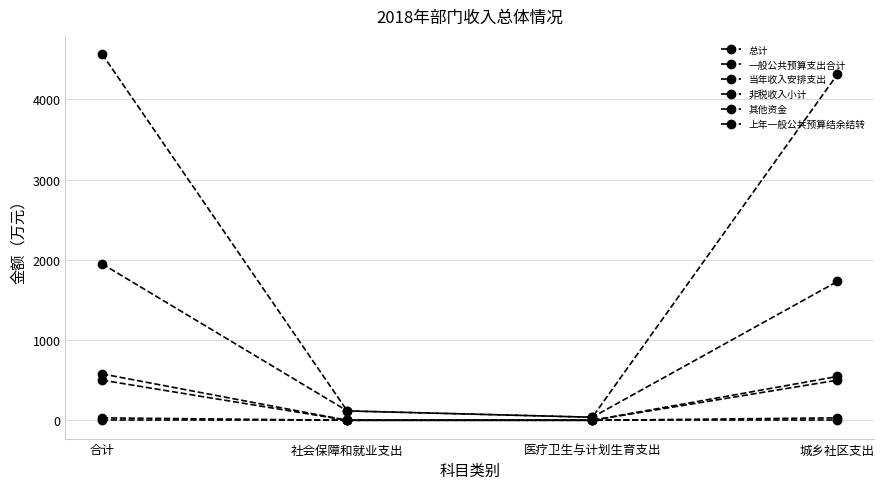

At which category is the sum across all series the highest?

合计